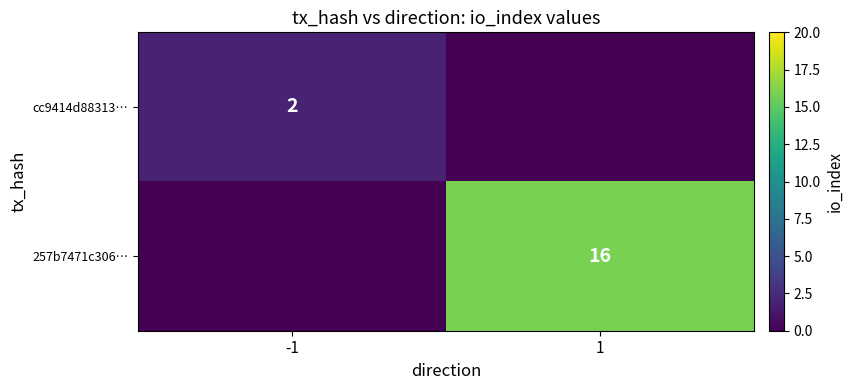

Count the number of categories in the chart.

2